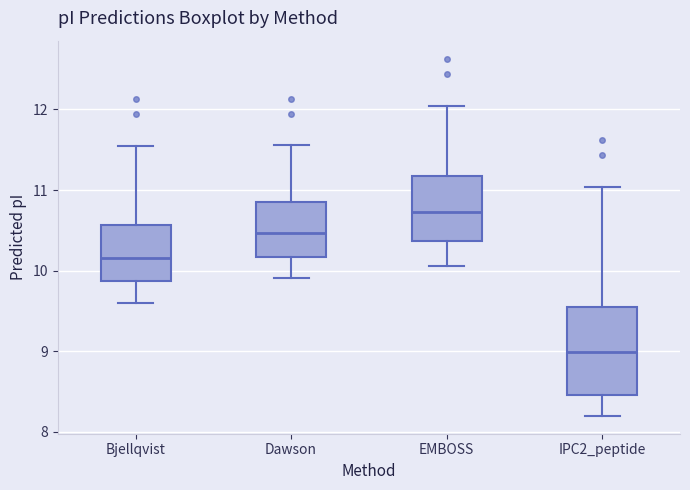

Comparing the boxes themselves (not the whiskers), which one is the tallest?

IPC2_peptide